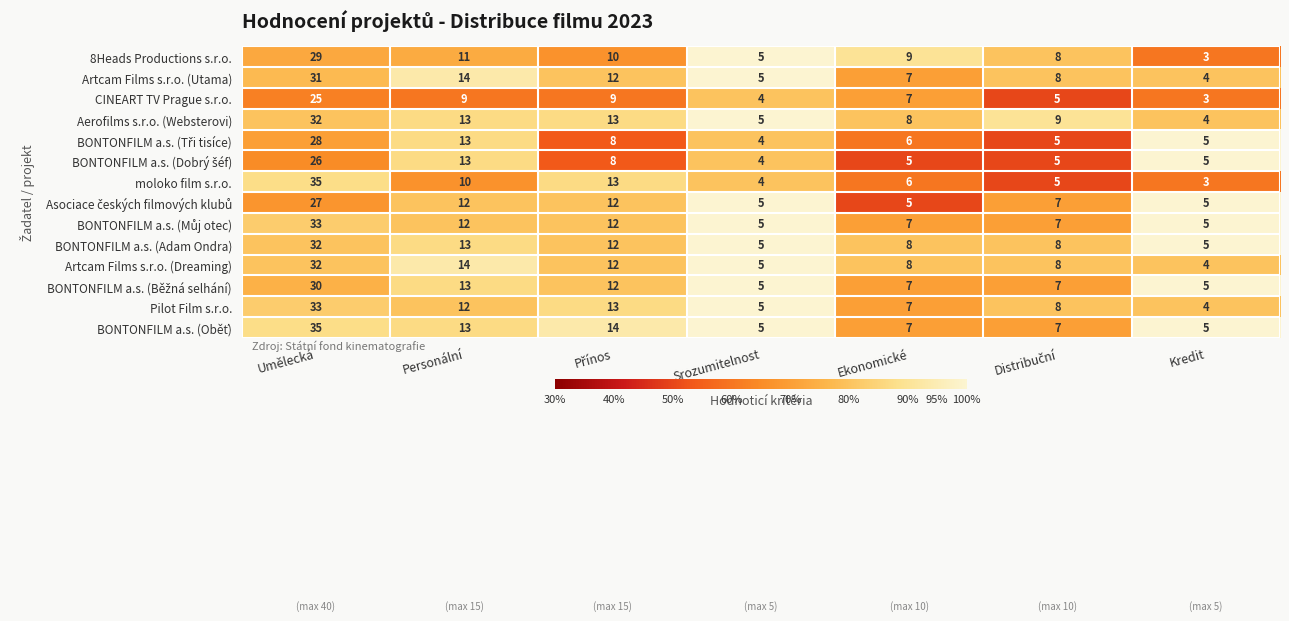

What value does the Pilot Film s.r.o. series have at Srozumitelnost?

5